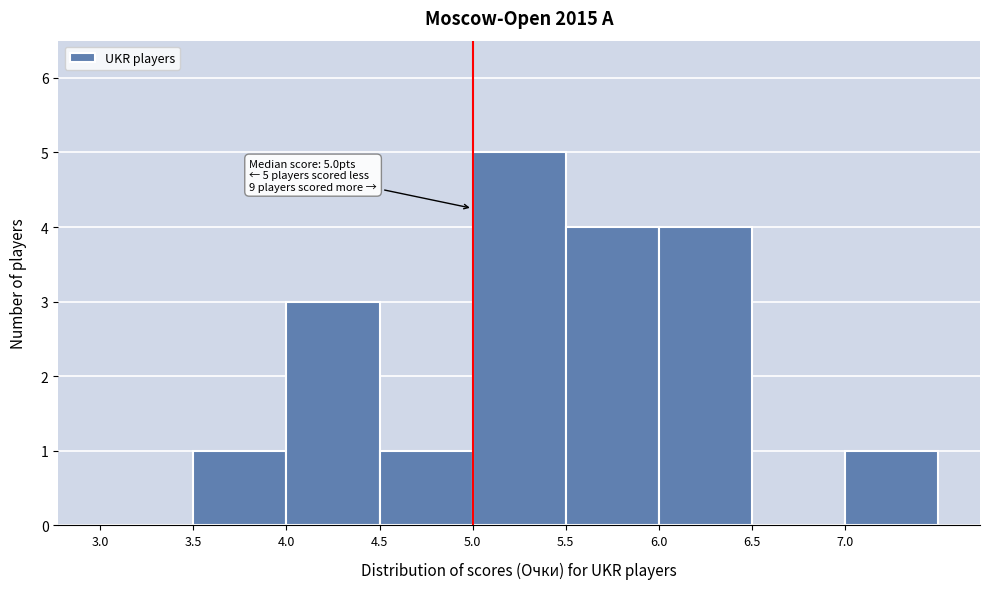

Over which range of the x-axis is the bar tallest?

5.0 to 5.5